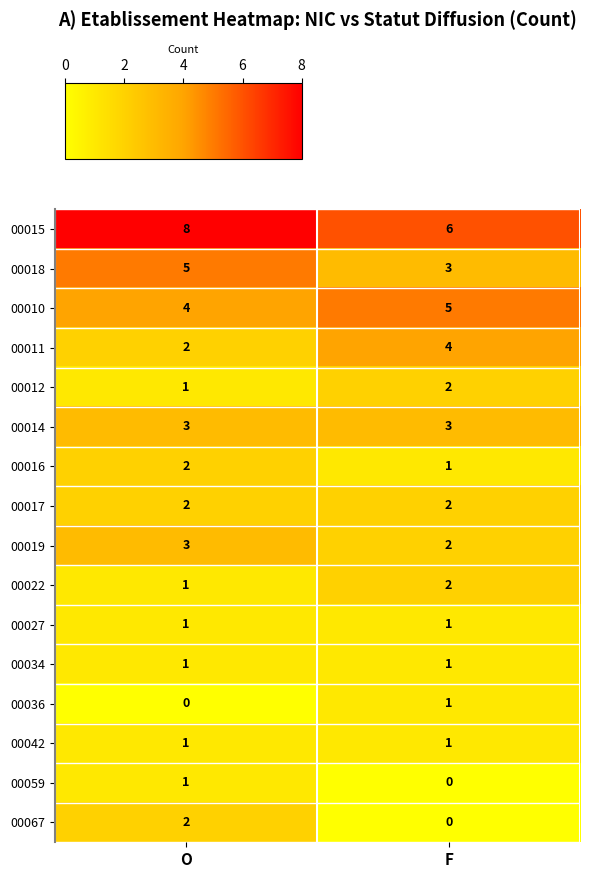

The 00067 series shows 3 at O. True or false?

False